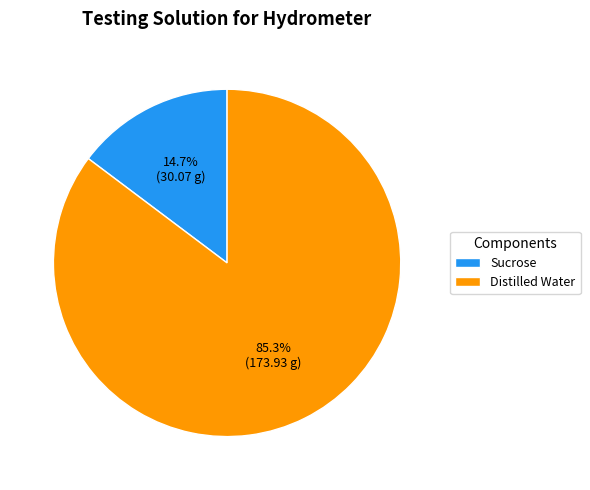

Rank the categories by value from highest to lowest.

Distilled Water, Sucrose